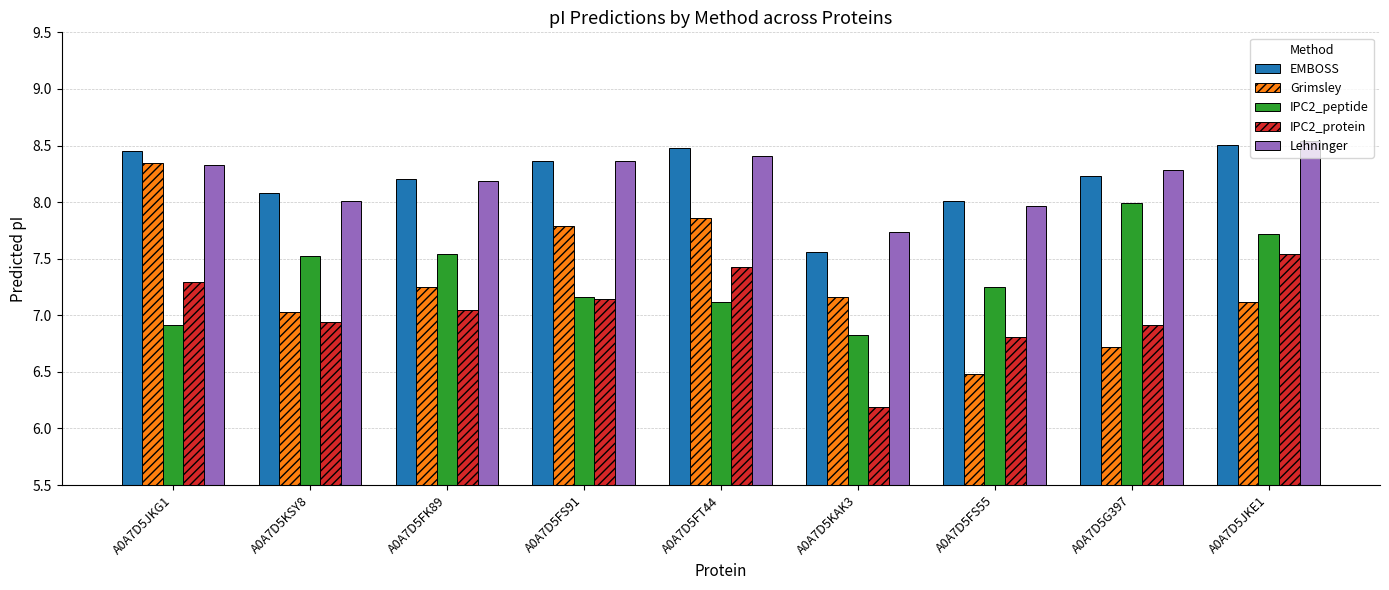

At A0A7D5KAK3, list the series in order from smallest to largest.

IPC2_protein, IPC2_peptide, Grimsley, EMBOSS, Lehninger